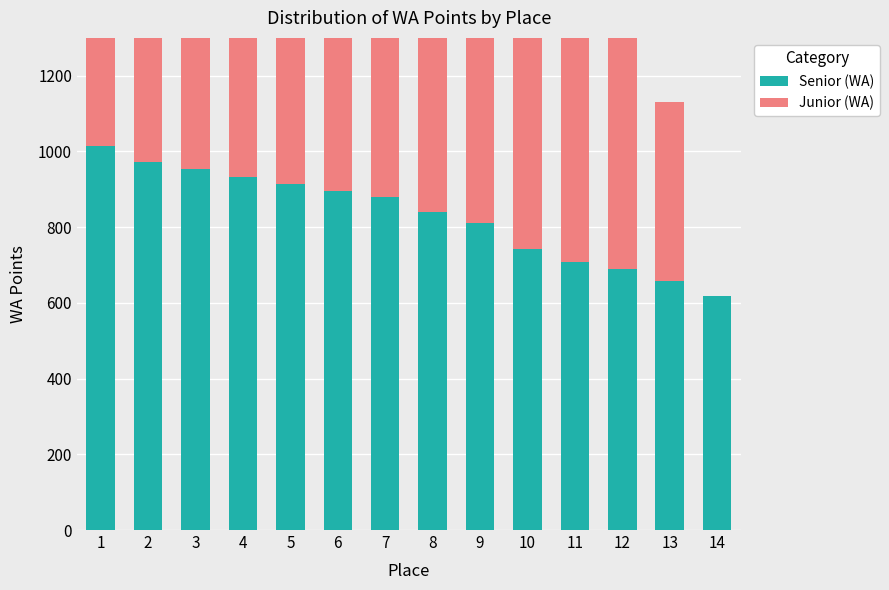

Which category has the lowest value in the Senior (WA) series?

14